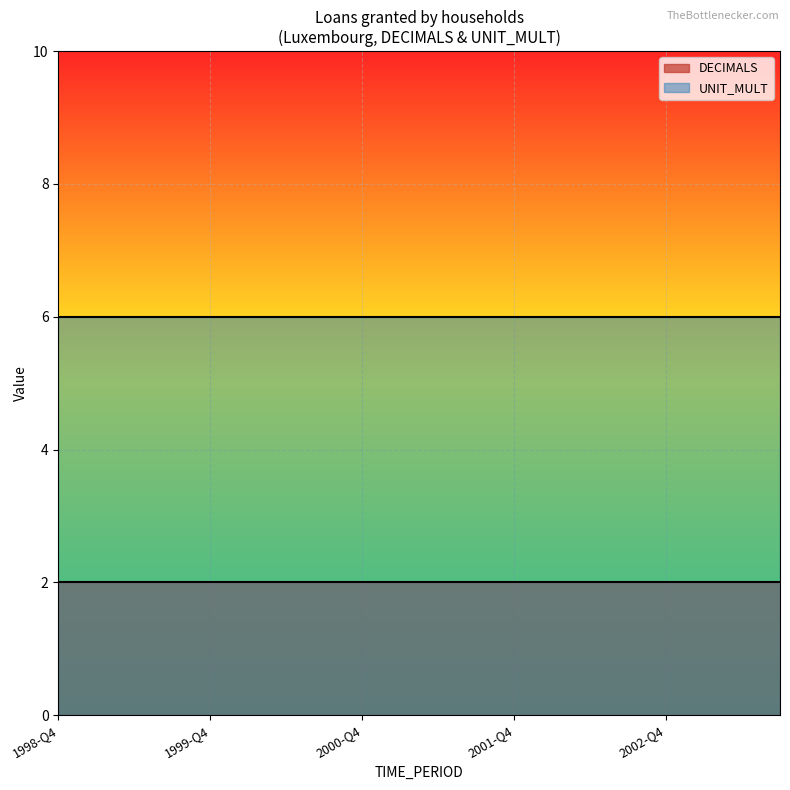

Reading left to right, transcribe all the data shown in this chart.

DECIMALS: 1998-Q4=2	1999-Q1=2	1999-Q2=2	1999-Q3=2	1999-Q4=2	2000-Q1=2	2000-Q2=2	2000-Q3=2	2000-Q4=2	2001-Q1=2	2001-Q2=2	2001-Q3=2	2001-Q4=2	2002-Q1=2	2002-Q2=2	2002-Q3=2	2002-Q4=2	2003-Q1=2	2003-Q2=2	2003-Q3=2
UNIT_MULT: 1998-Q4=6	1999-Q1=6	1999-Q2=6	1999-Q3=6	1999-Q4=6	2000-Q1=6	2000-Q2=6	2000-Q3=6	2000-Q4=6	2001-Q1=6	2001-Q2=6	2001-Q3=6	2001-Q4=6	2002-Q1=6	2002-Q2=6	2002-Q3=6	2002-Q4=6	2003-Q1=6	2003-Q2=6	2003-Q3=6